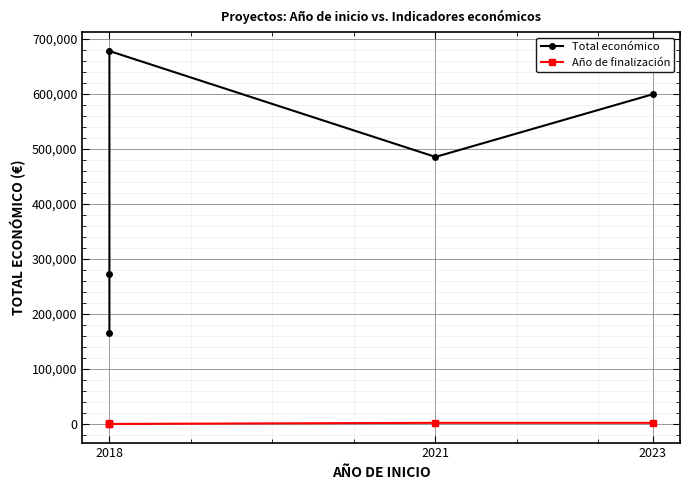

True or false: Total económico and Año de finalización cross at least once.

False